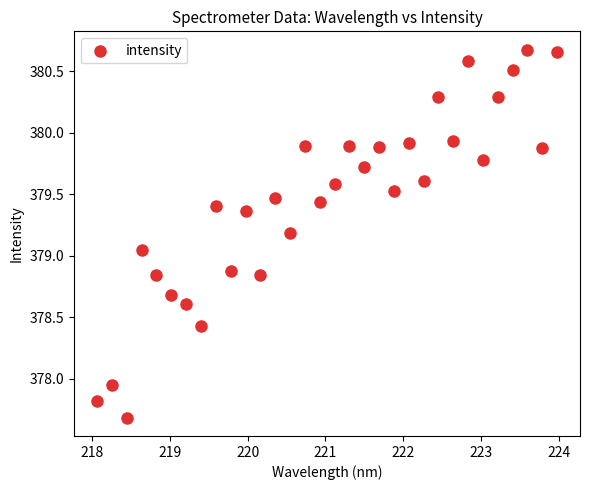

What is the range of X values (max minus min)?

5.9